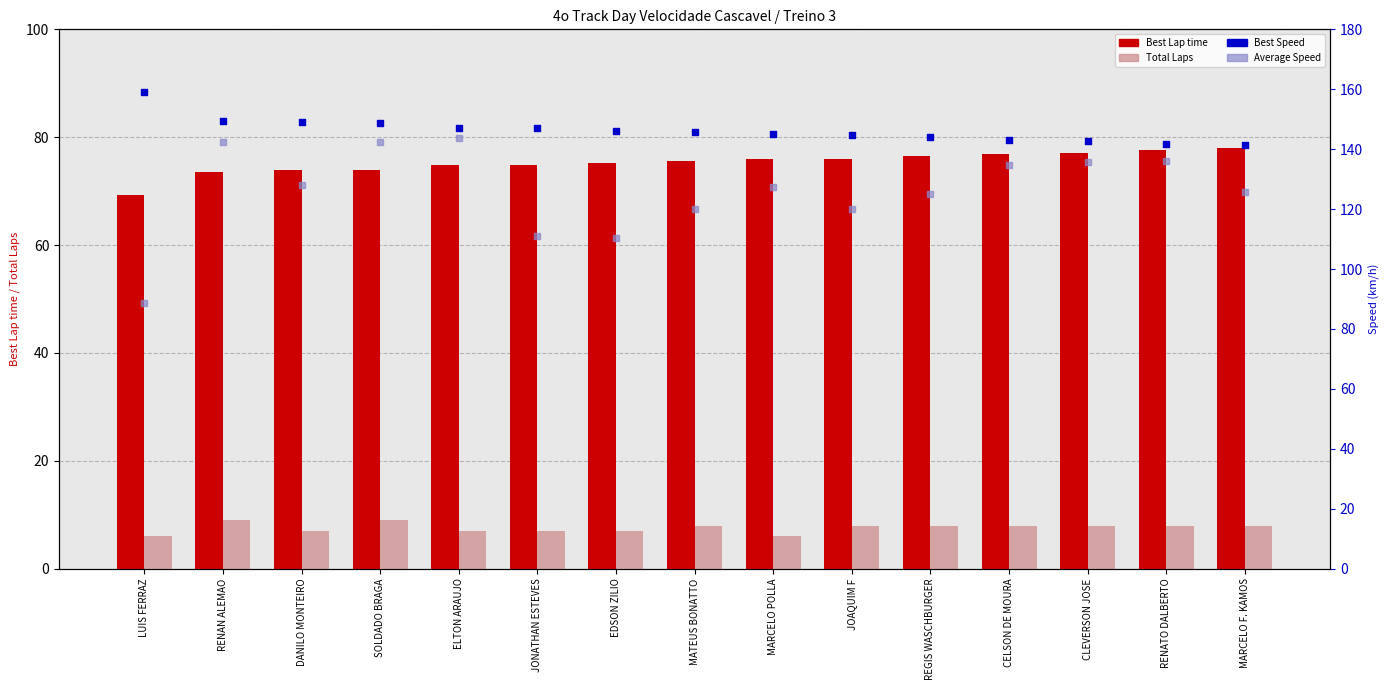

Which series reaches the maximum Y coordinate?

Best Speed